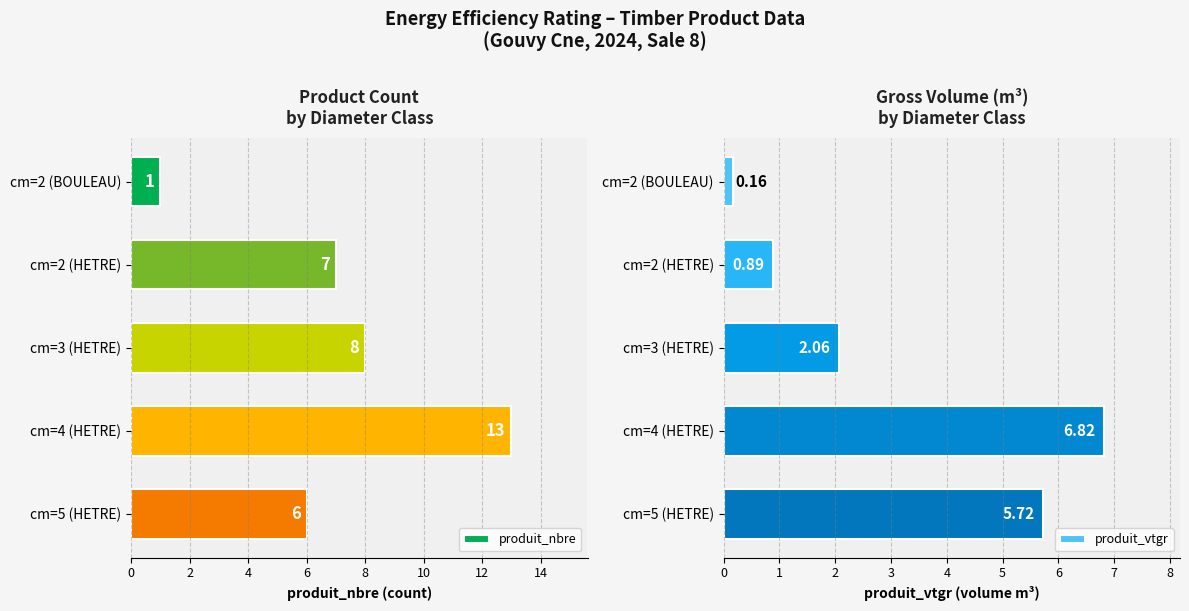

True or false: produit_nbre has a value of 1 at cm=2 (HETRE).

False